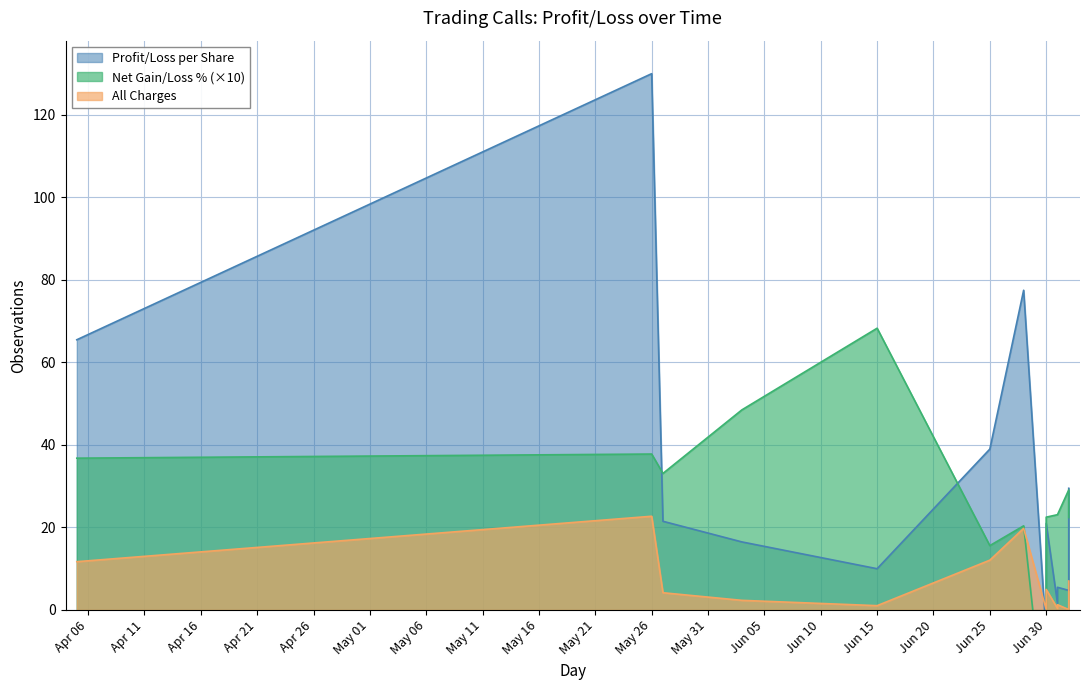

At which label does Profit/Loss per Share reach its peak?

May 26